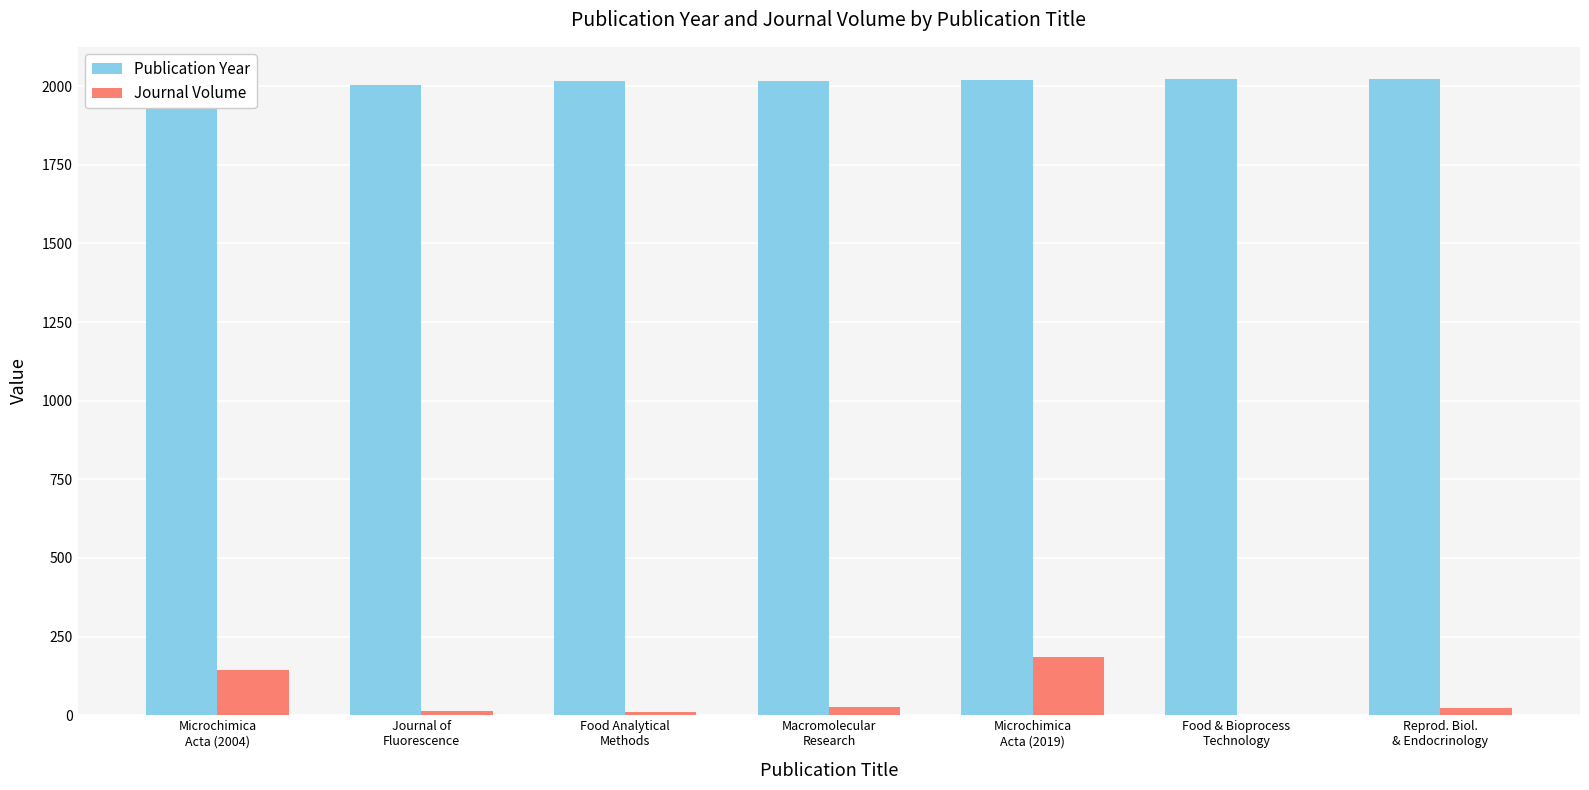

How many distinct data groups are displayed?

2